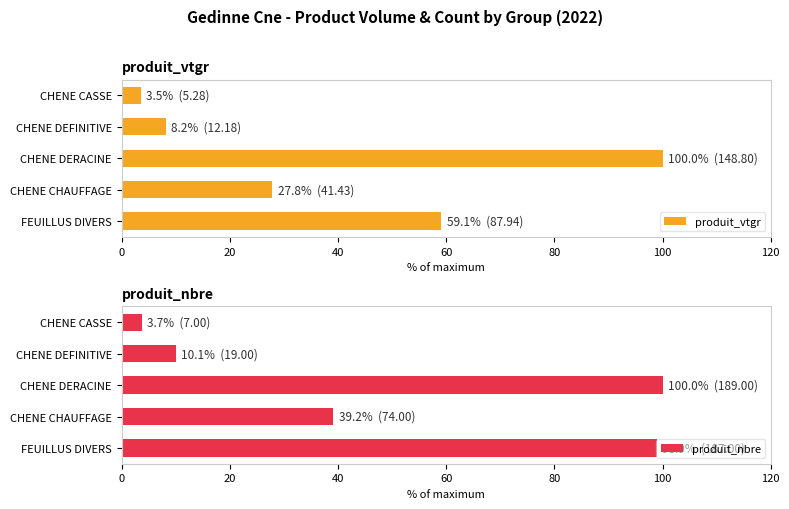

Reading right to left, transcribe all the data shown in this chart.

produit_vtgr: 3.5	8.2	100.0	27.8	59.1
produit_nbre: 3.7	10.1	100.0	39.2	98.9